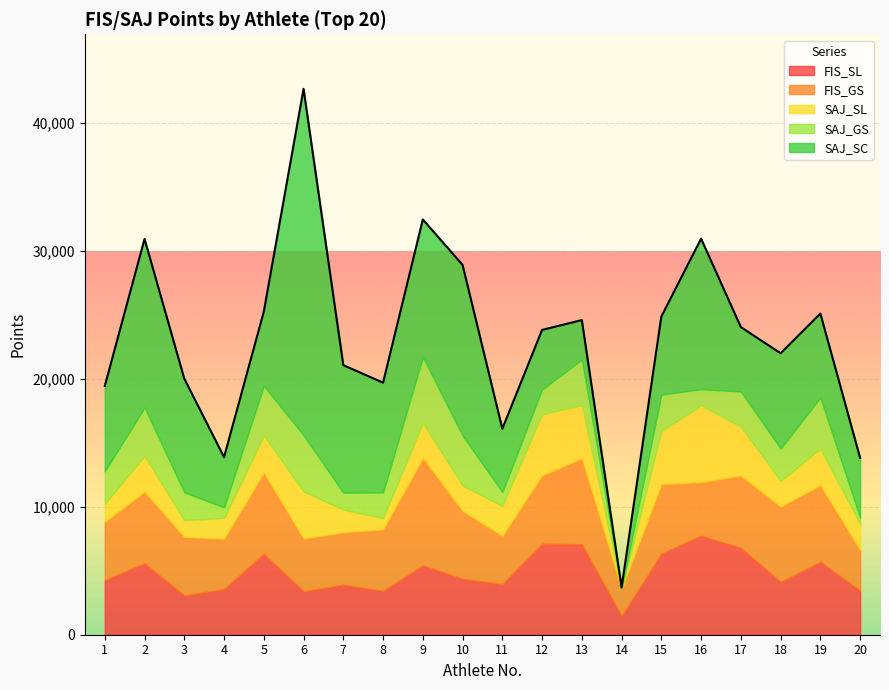

How many intersections are there between FIS_GS and SAJ_SC?

6